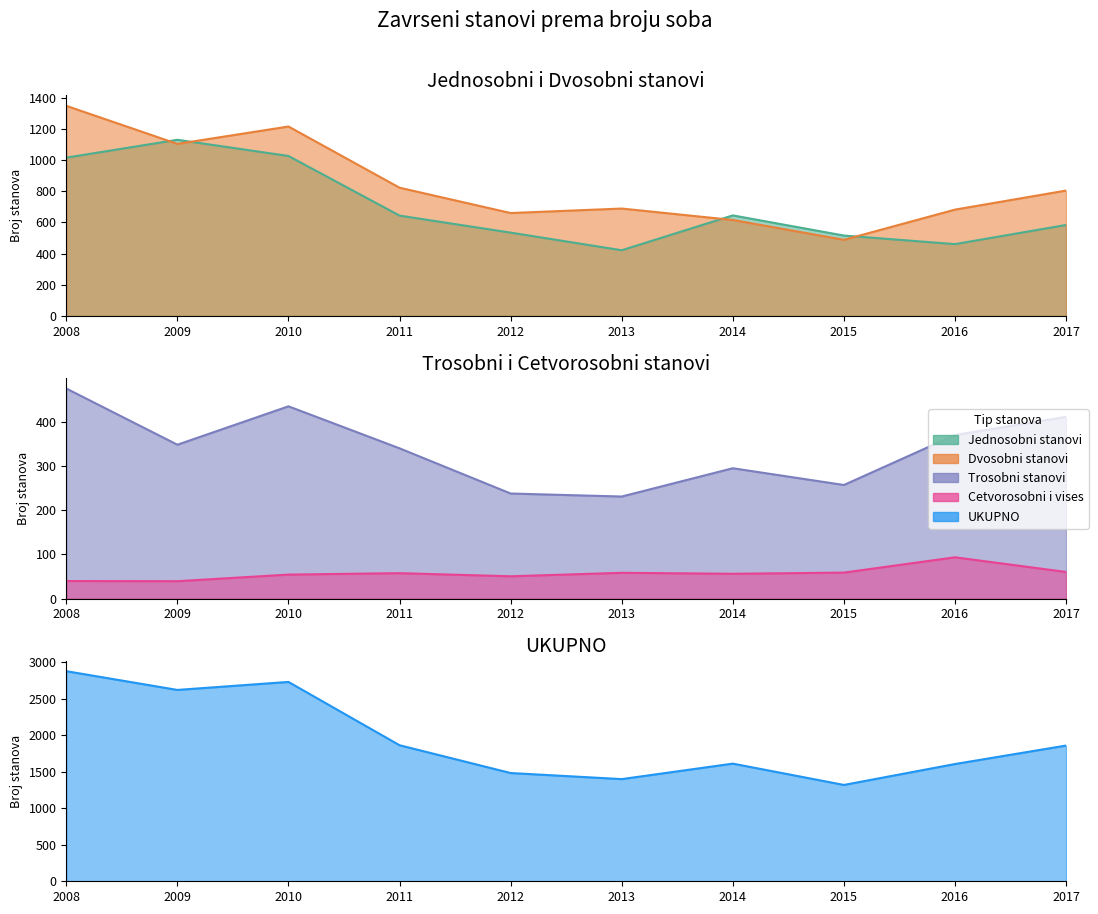

List the labels in order of Jednosobni stanovi value, smallest first.

2013, 2016, 2015, 2012, 2017, 2011, 2014, 2008, 2010, 2009